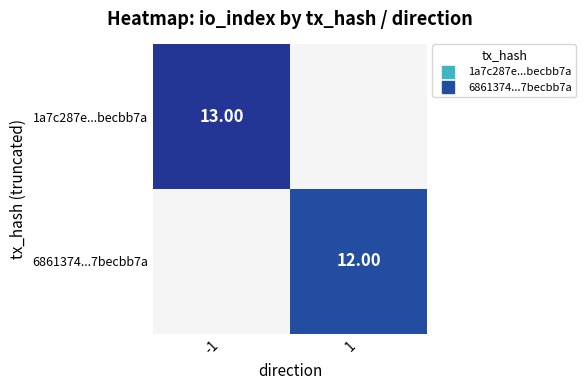

List the series in order of their peak value, highest first.

1a7c287e...becbb7a, 6861374...7becbb7a